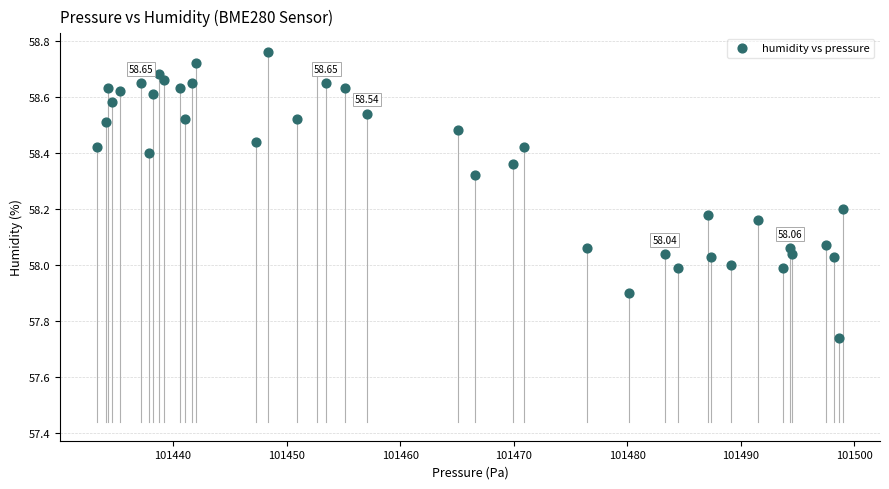

What is the range of Y values (max minus min)?

1.0